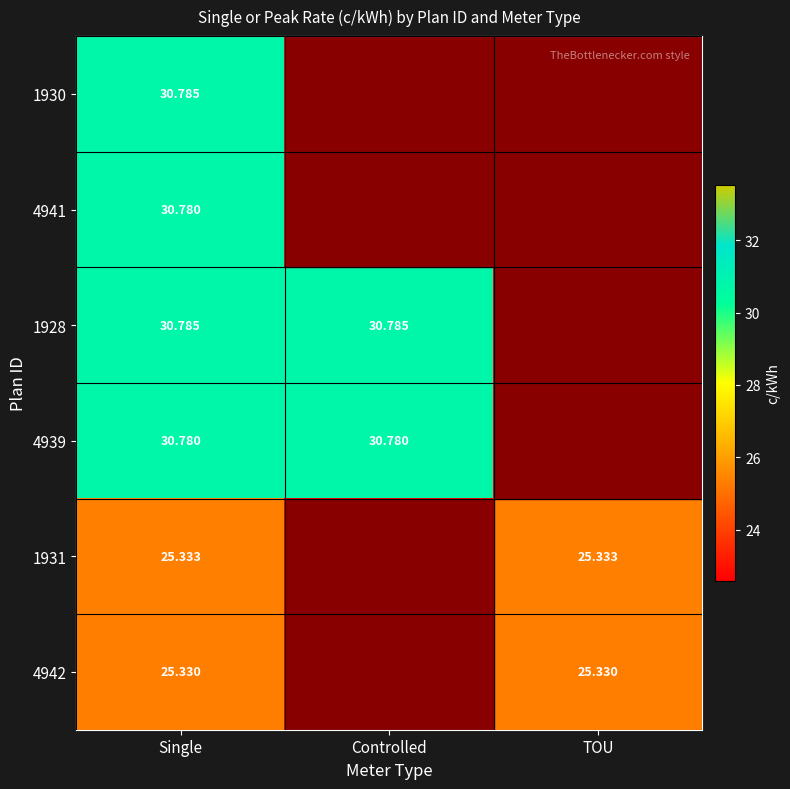

At which label does 4939 first exceed 30?

Single